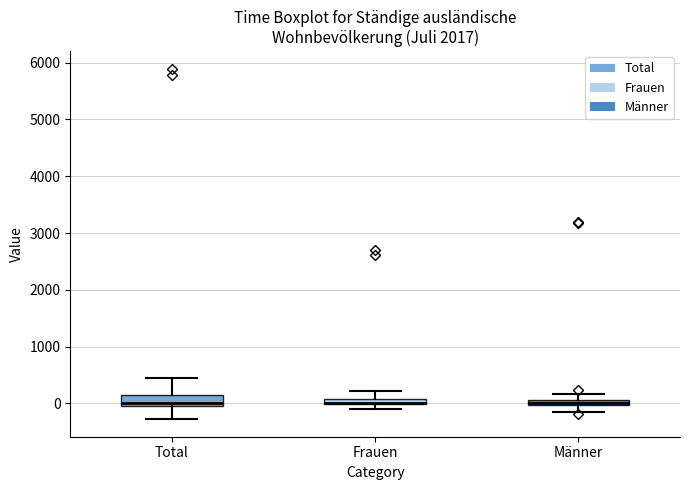

Comparing the boxes themselves (not the whiskers), which one is the tallest?

Total